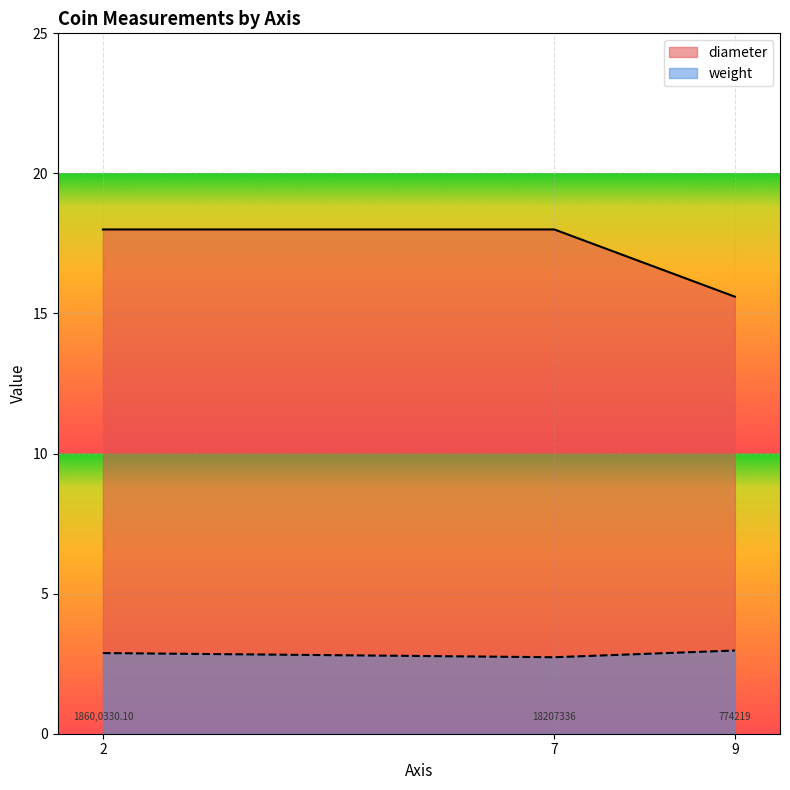

What are all the series names shown in the legend?

diameter, weight